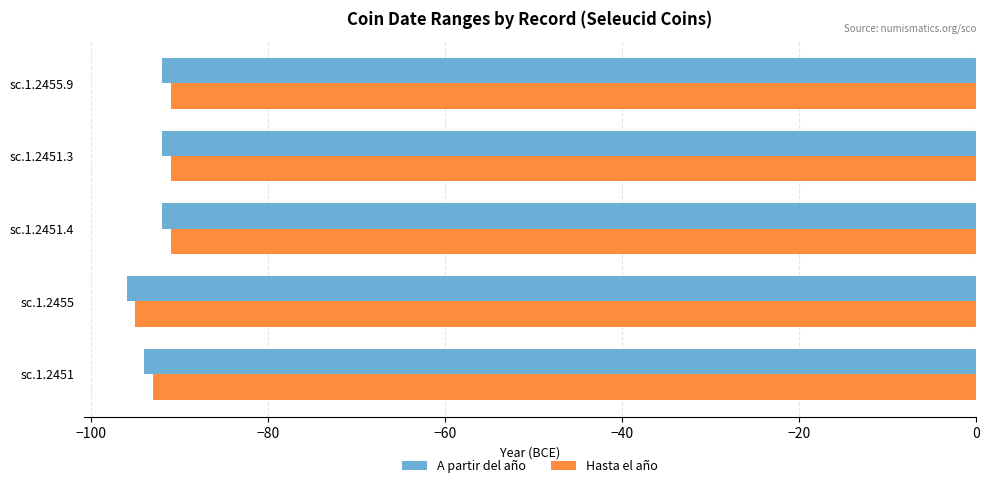

Count the A partir del año values in the range -94 to -92.

4